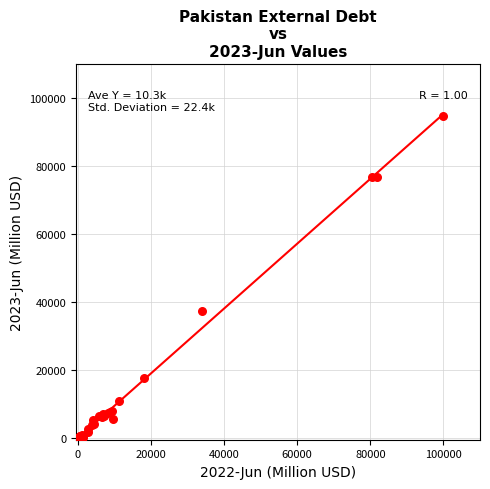

What Y value in the scatter plot is closest to 47440?

37363.1